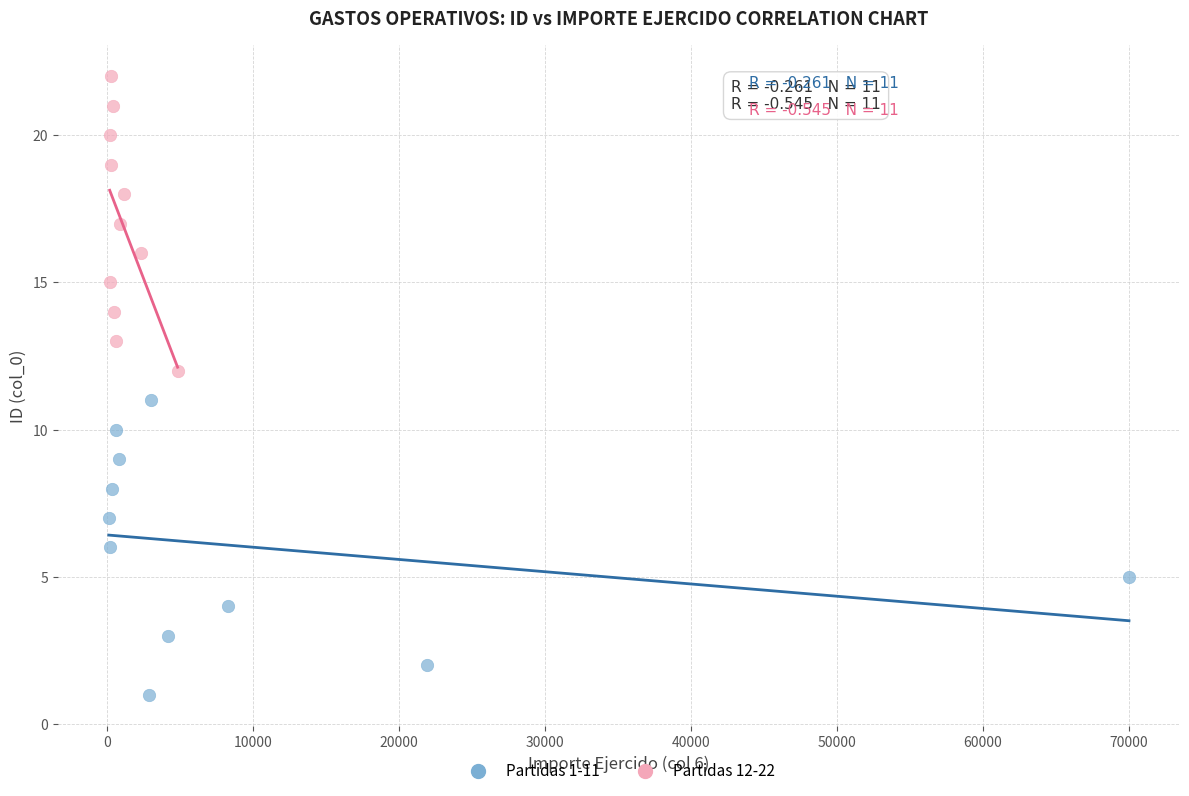

Which series reaches the minimum Y coordinate?

Partidas 1-11